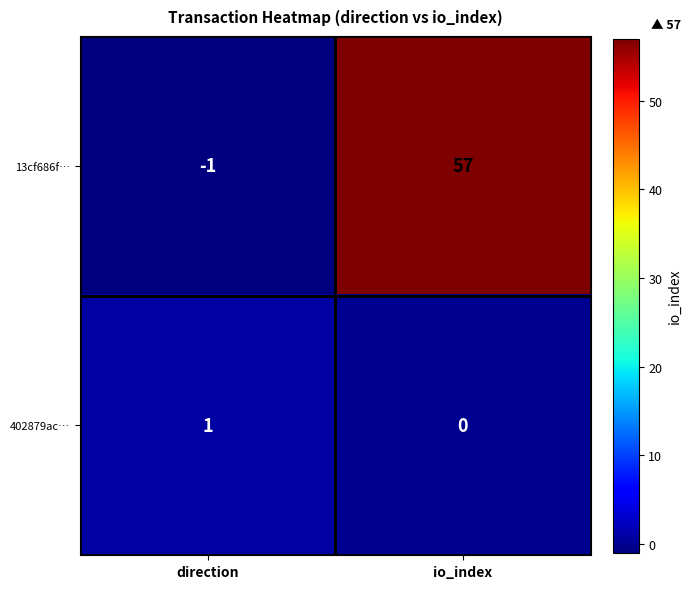

Which series changed the most between direction and io_index?

13cf686f…